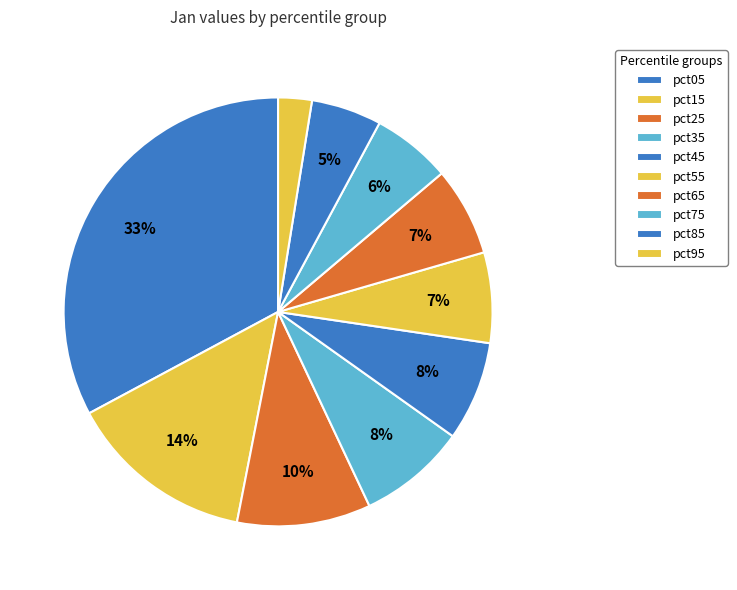

How many slices are in this pie chart?

10